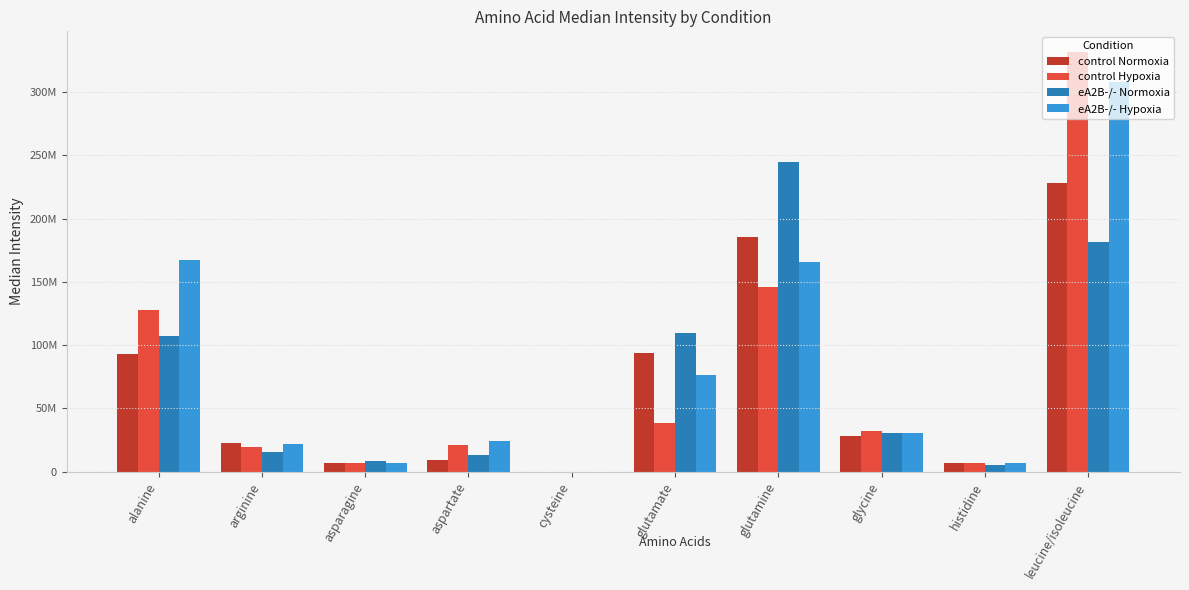

Which series has the largest range (max minus min)?

control Hypoxia